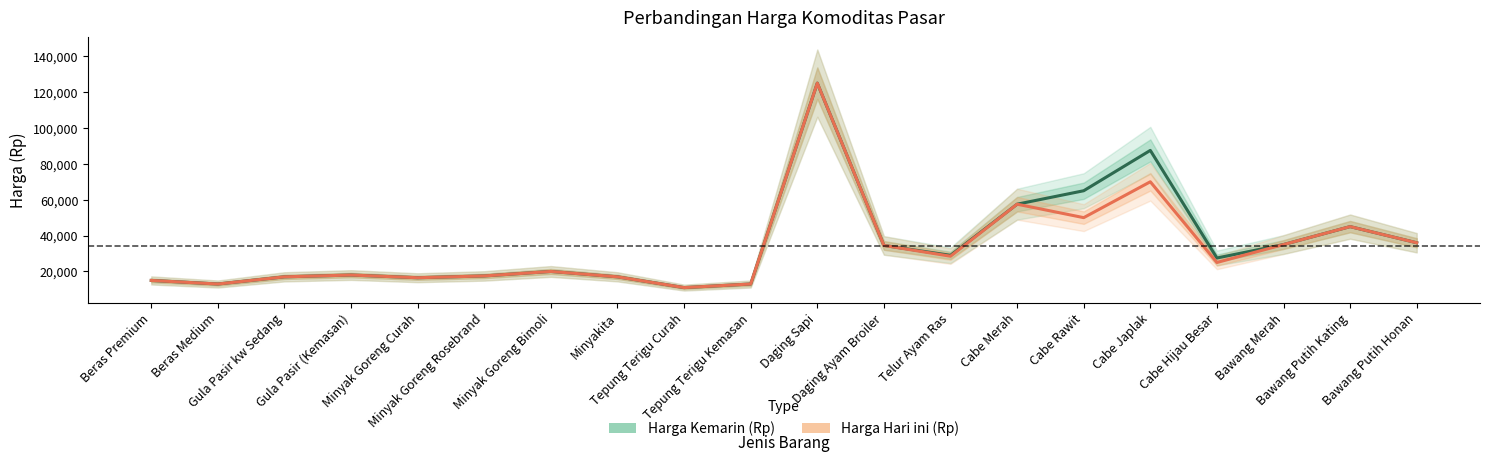

What is the label of the 15th point from the left?

Cabe Rawit